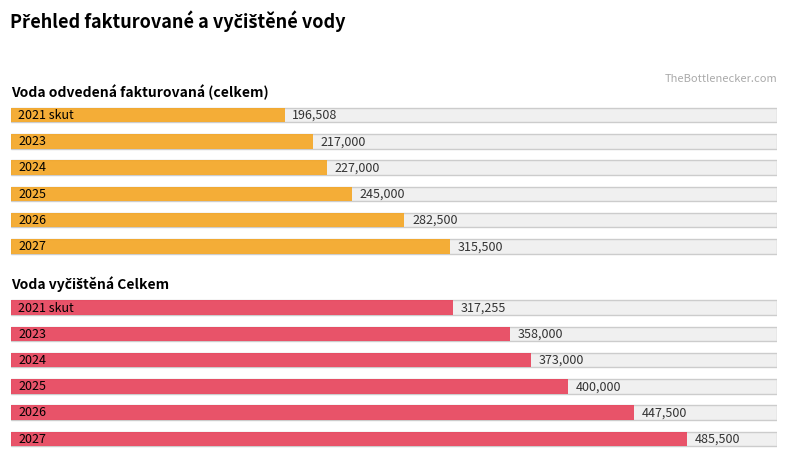

What is the greatest value displayed?

485500